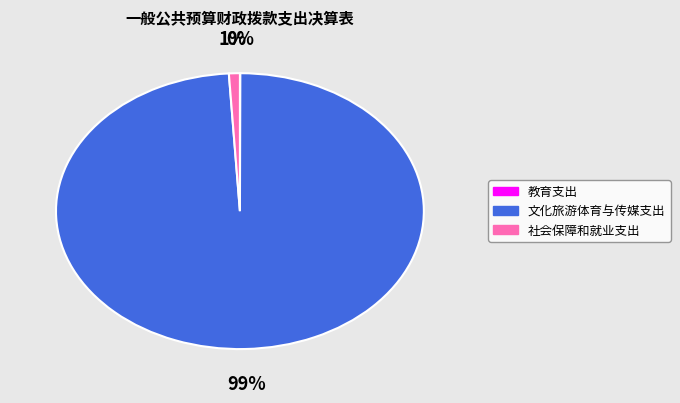

To the nearest percent, what percentage of the pie is 社会保障和就业支出?

1%